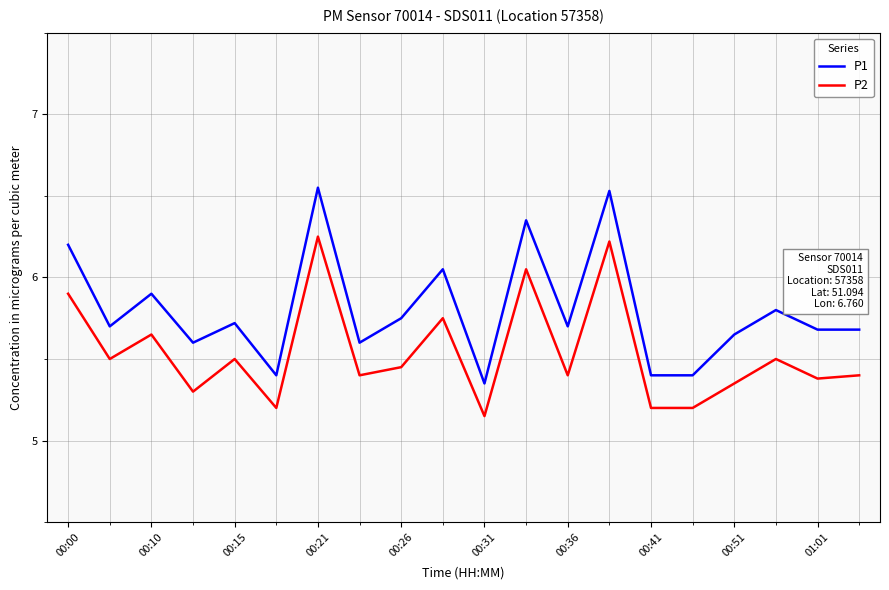

List the series in order of their peak value, highest first.

P1, P2